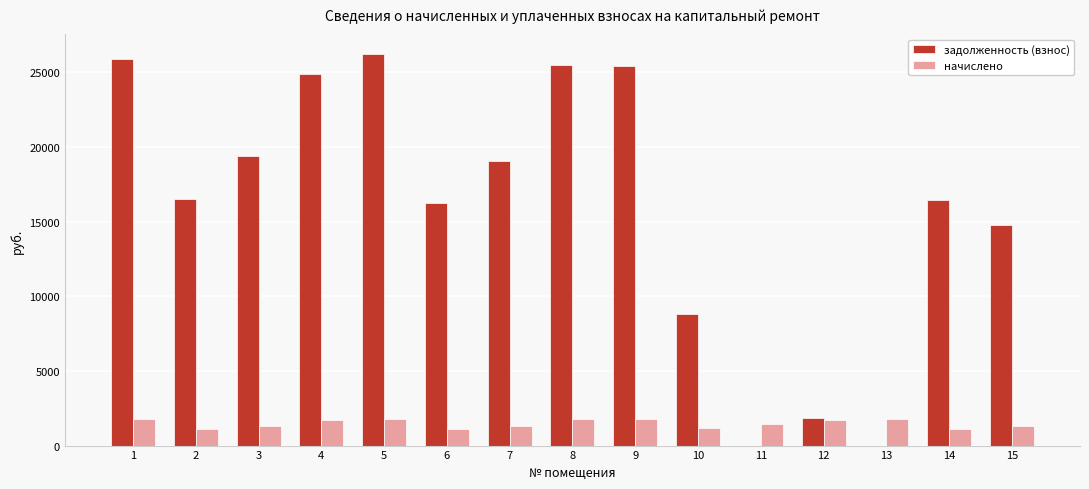

Is the value of начислено at 1 greater than the value of задолженность (взнос) at 6?

No